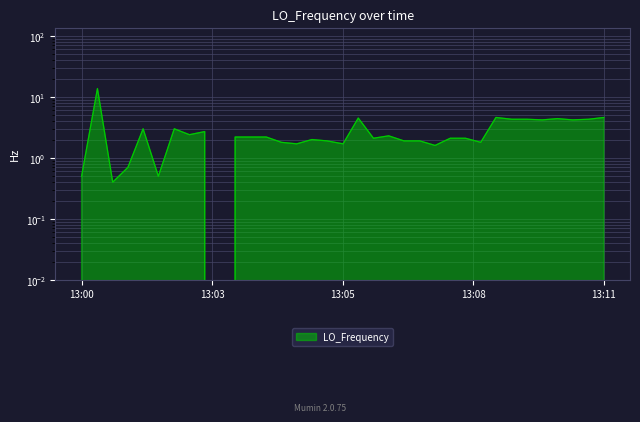

How many values are above zero?

34